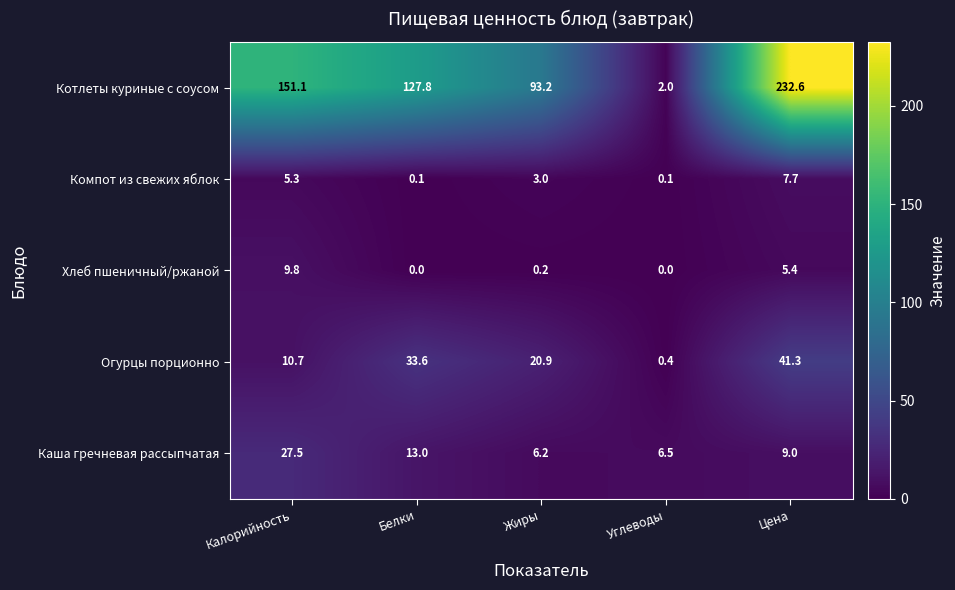

Read the Компот из свежих яблок value at Калорийность.

5.3